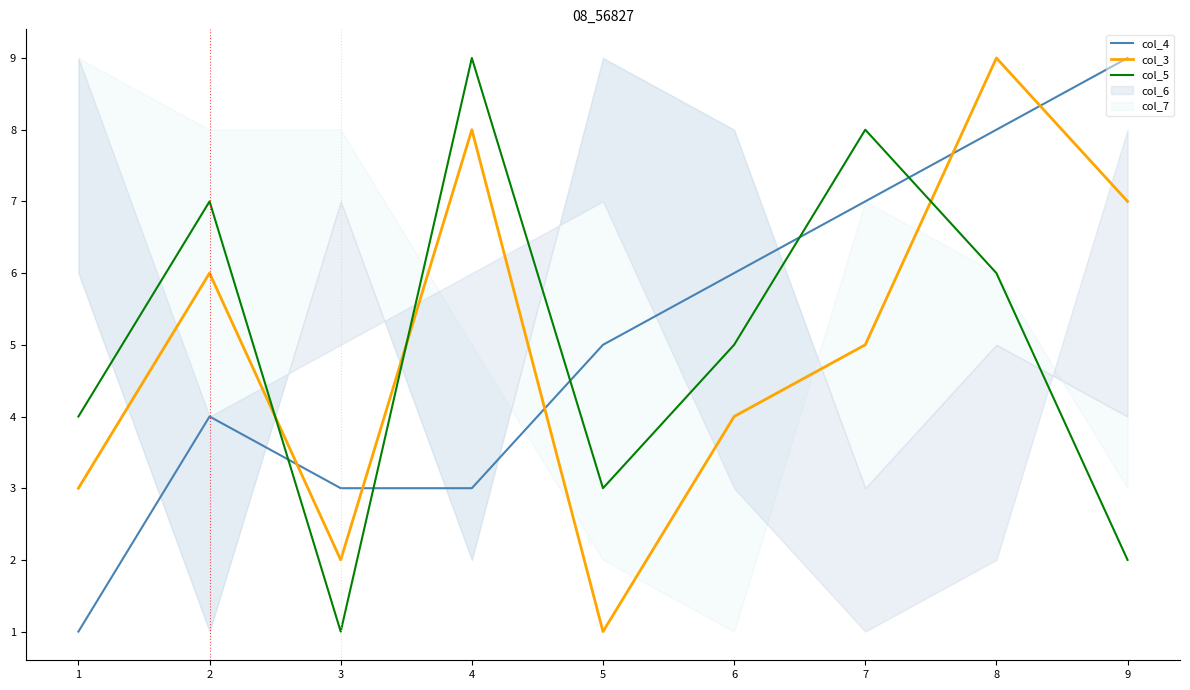

List the labels in order of col_3 value, smallest first.

5, 3, 1, 6, 7, 2, 9, 4, 8